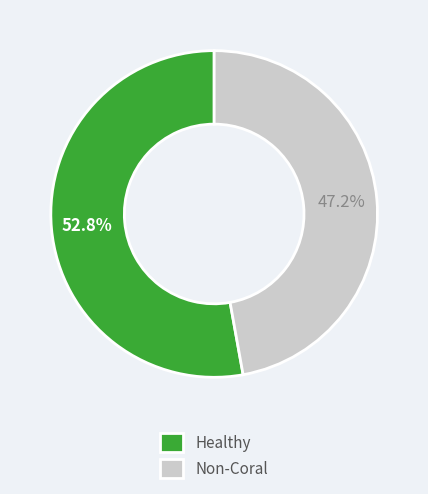

How many segments does this pie chart have?

2